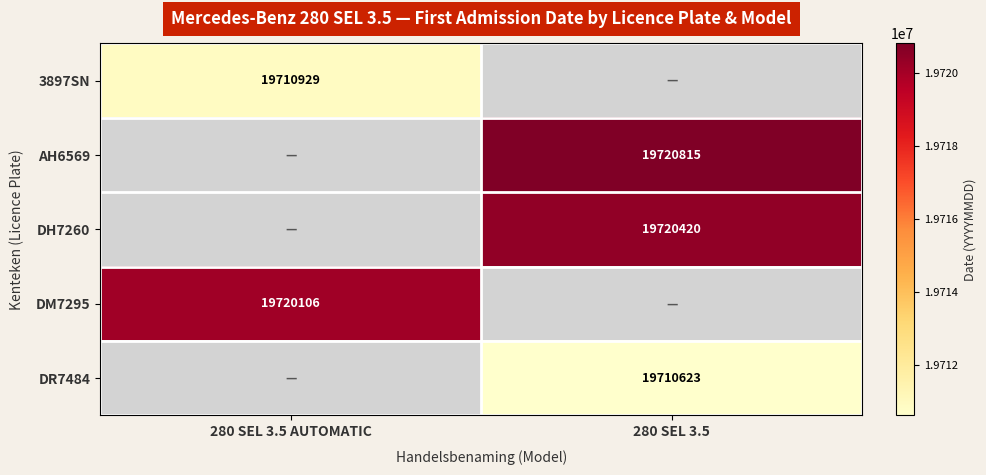

The DM7295 series shows 28957385 at 280 SEL 3.5 AUTOMATIC. True or false?

False